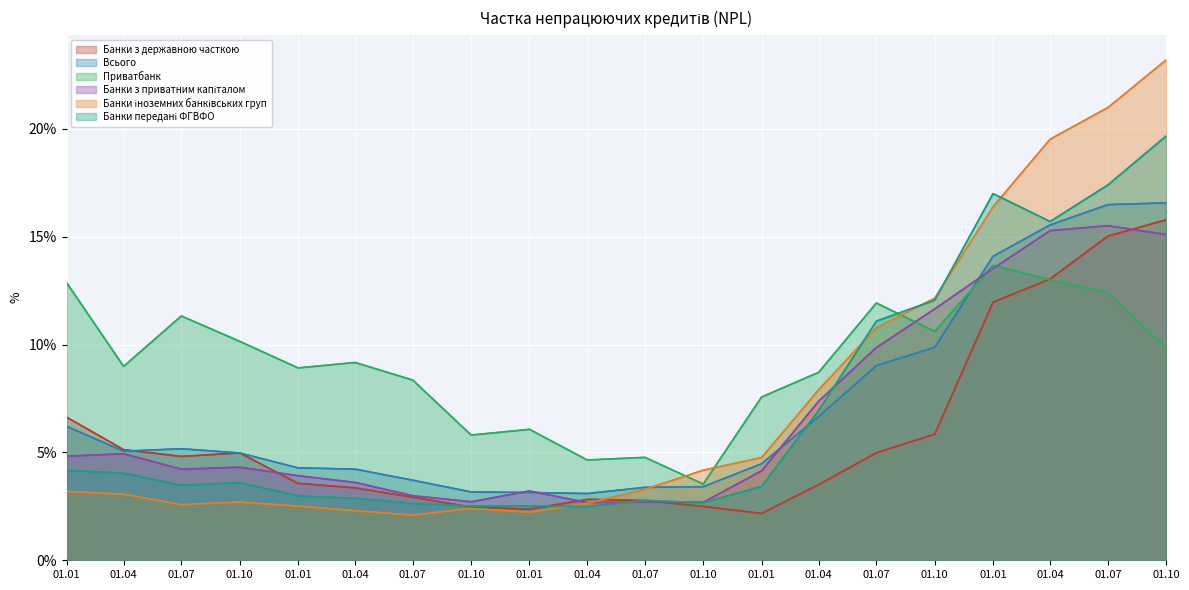

Which series has the largest total across all categories?

Приватбанк